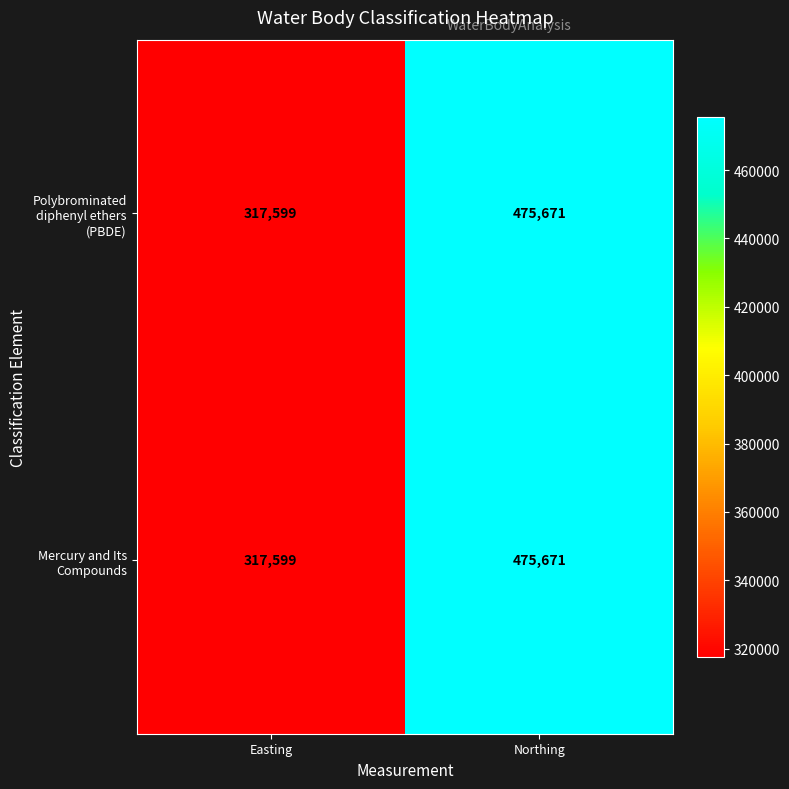

The value of Polybrominated diphenyl ethers (PBDE) at Easting is 549731. True or false?

False